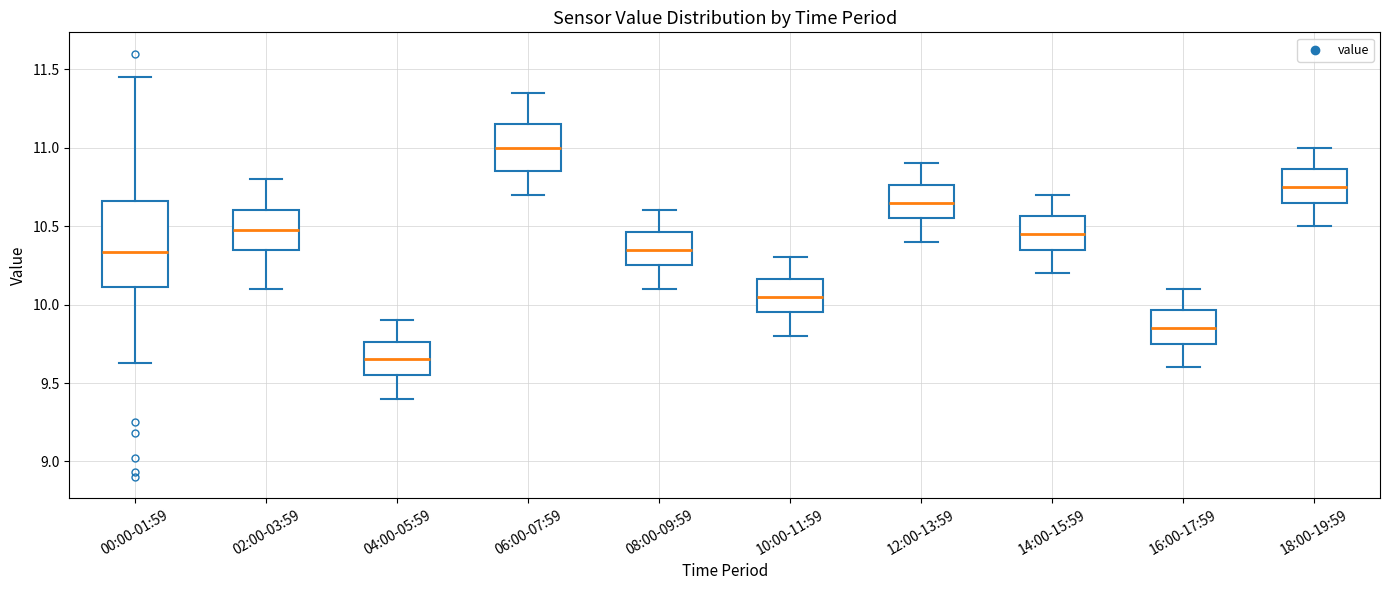

Which box is the tallest, from its lower edge to its upper edge?

00:00-01:59